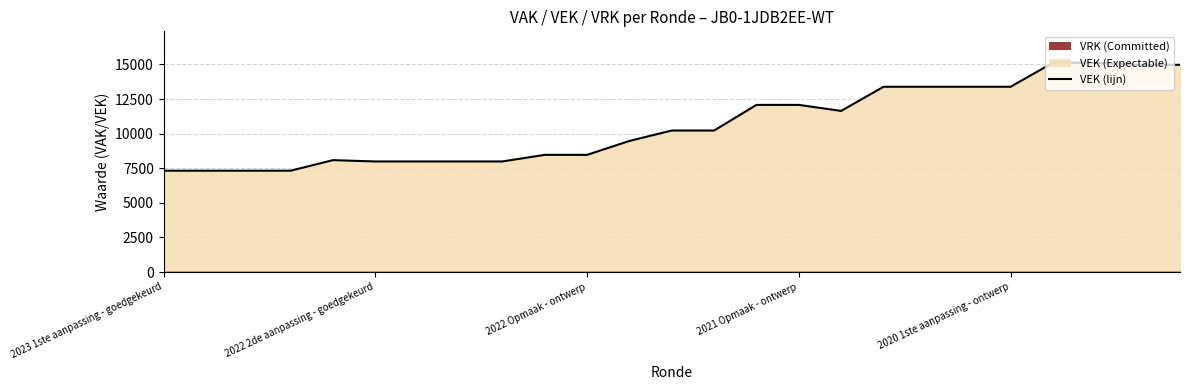

How many points are higher than both their immediate neighbors (excluding endpoints)?

1